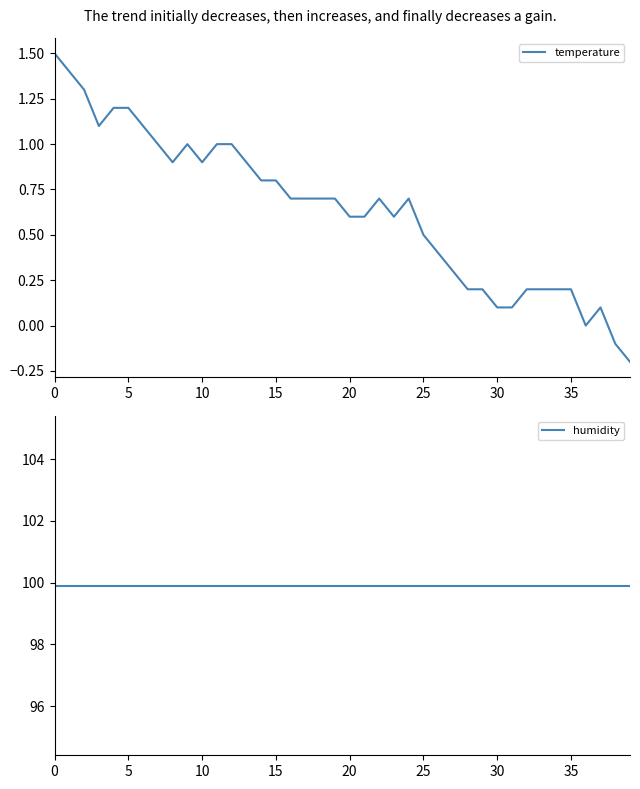

Count the number of data series in this chart.

2